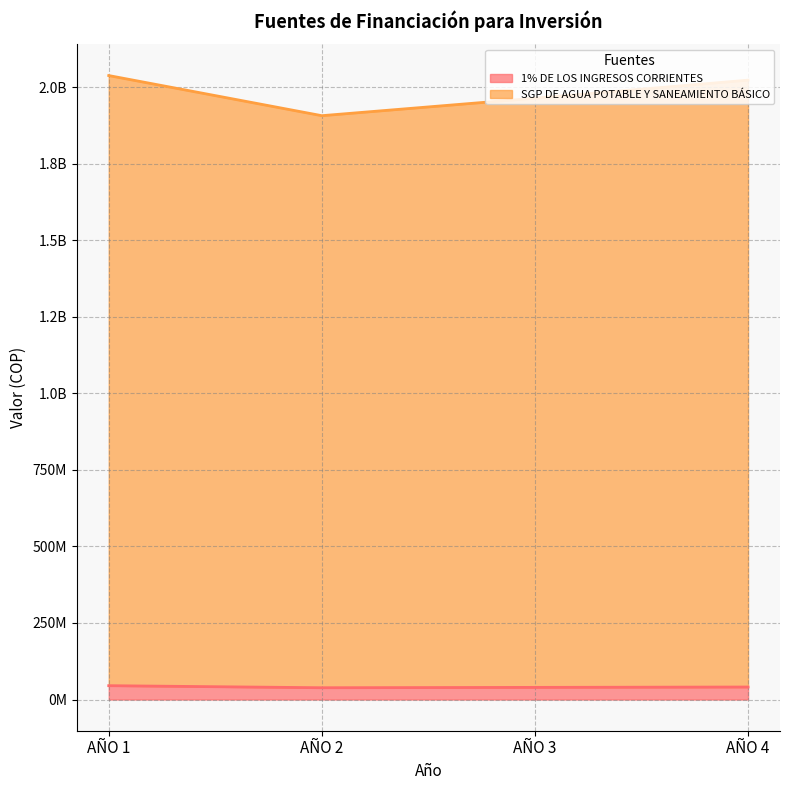

What is the difference between the maximum and minimum values in the 1% DE LOS INGRESOS CORRIENTES series?

6700724.5